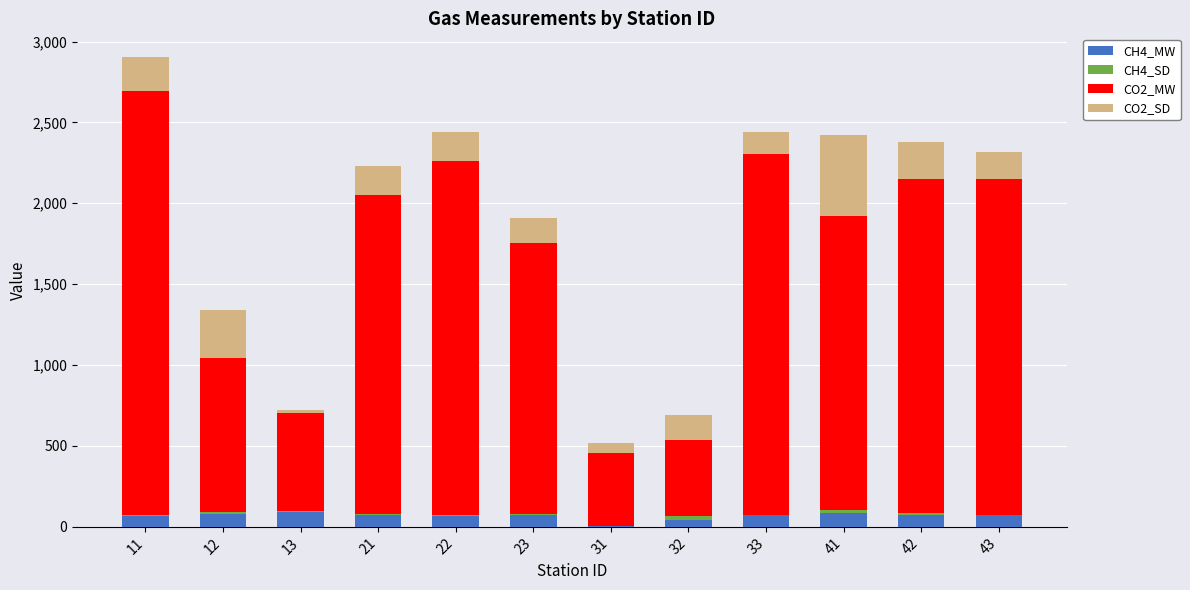

What is the highest value of the CH4_MW series?

93.3